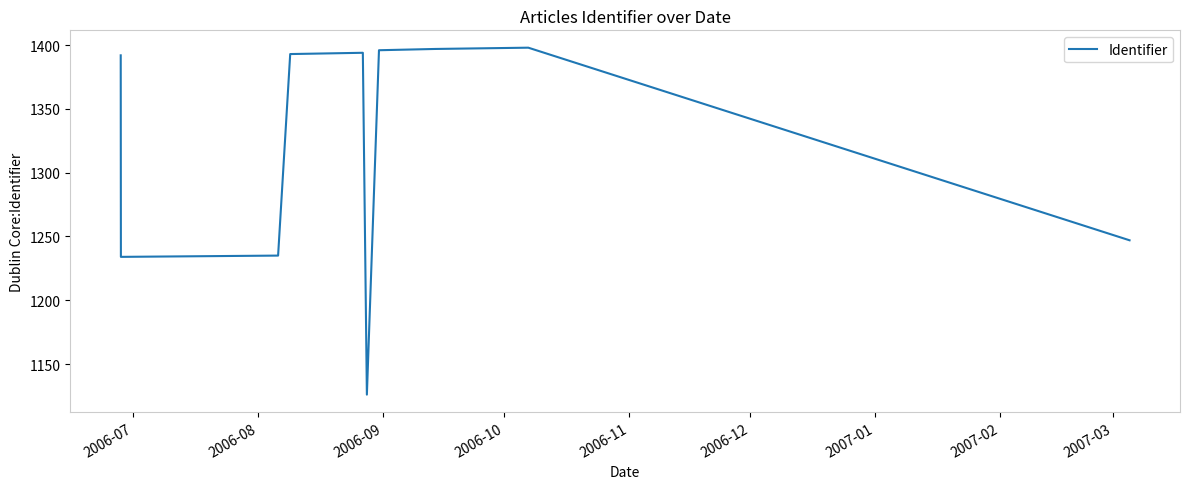

What is the smallest value displayed?

1126